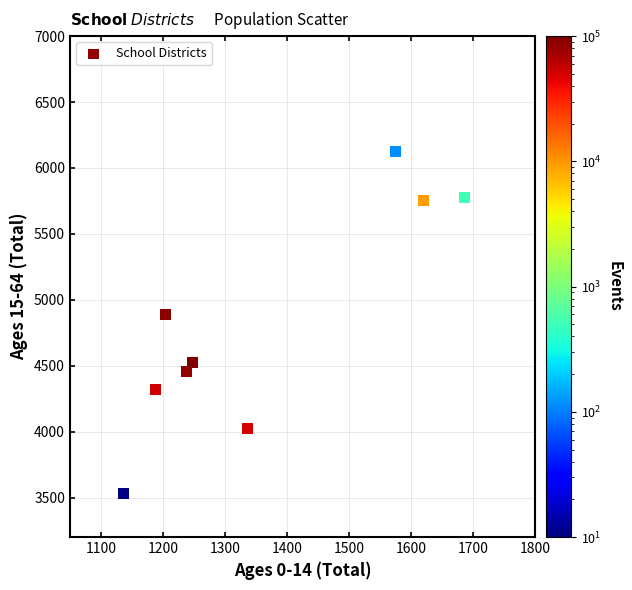

What Y value in the scatter plot is closest to 4827?

4890